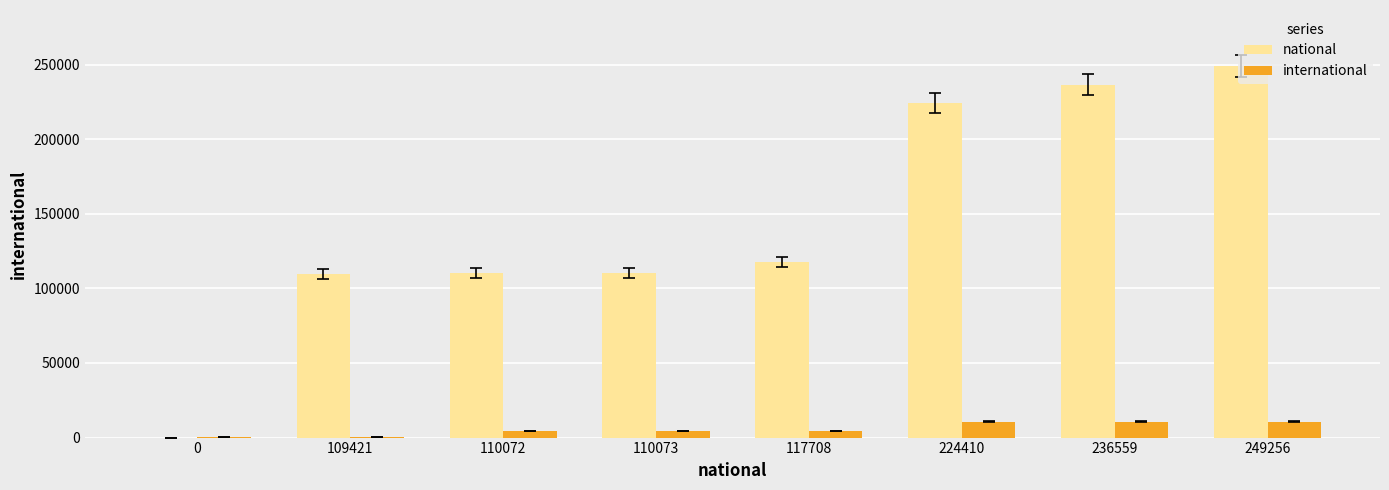

What are all the series names shown in the legend?

national, international